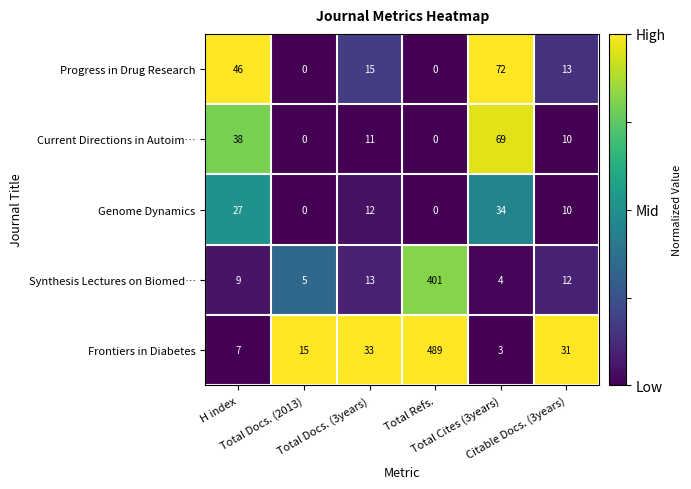

What is the highest value of the Synthesis Lectures on Biomed… series?

401